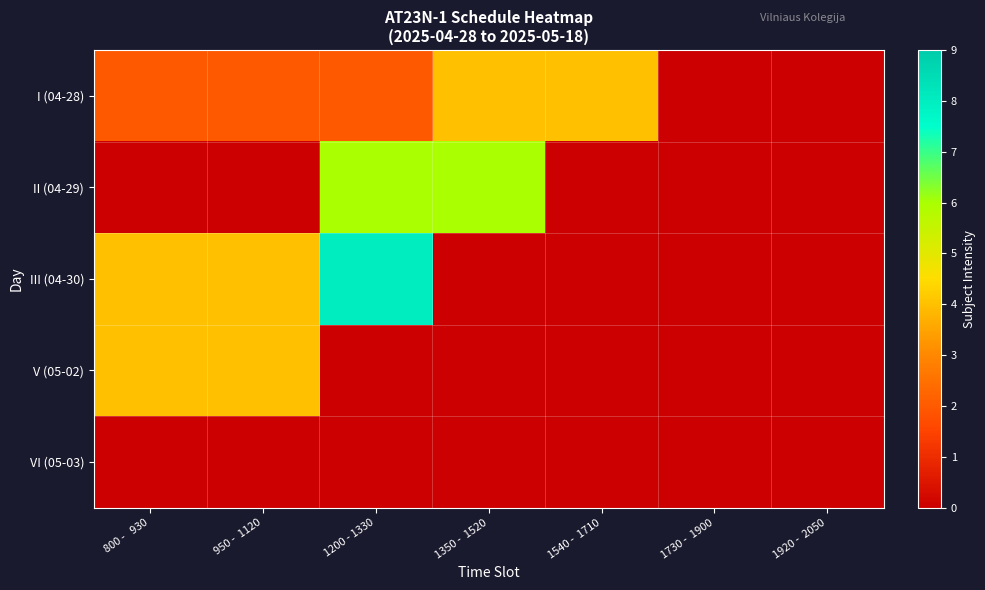

What is the maximum value shown in the chart?

8